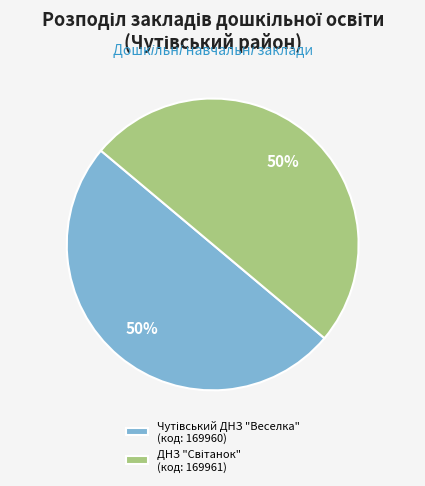

What percentage is the Чутівський ДНЗ "Веселка" slice, to the nearest percent?

50%